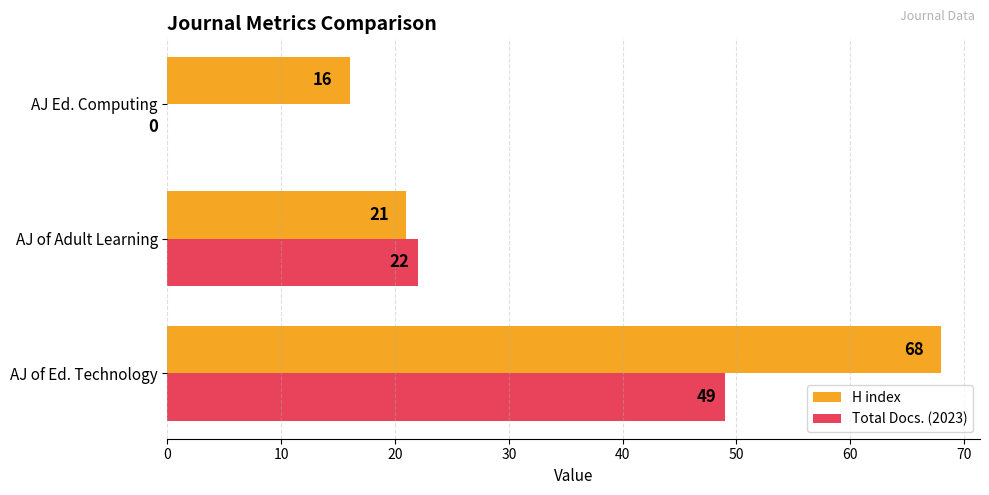

True or false: Total Docs. (2023) has a value of 22 at AJ of Adult Learning.

True